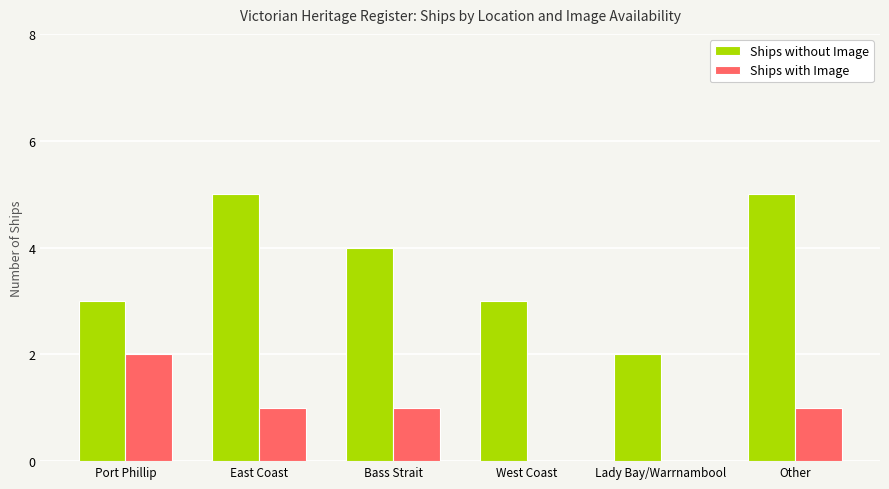

Is it true that Ships with Image equals 1 at East Coast?

True